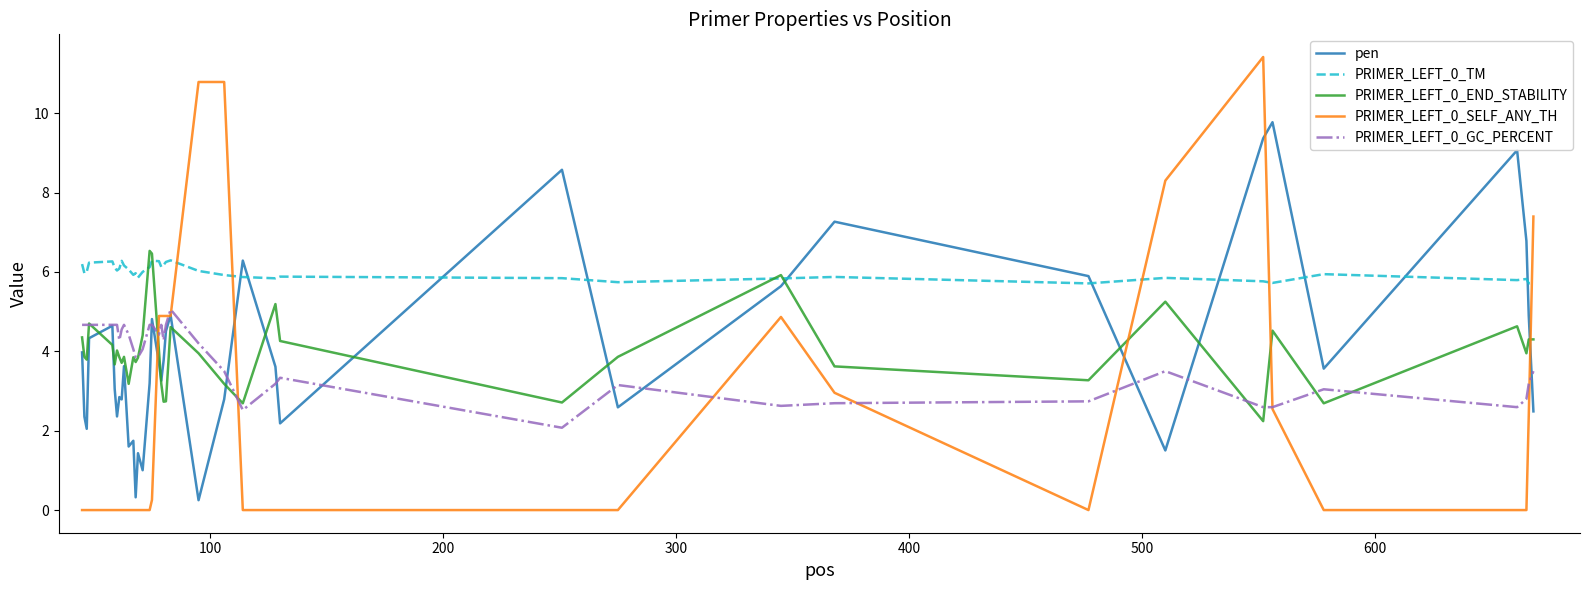

True or false: PRIMER_LEFT_0_TM and PRIMER_LEFT_0_GC_PERCENT cross at least once.

False